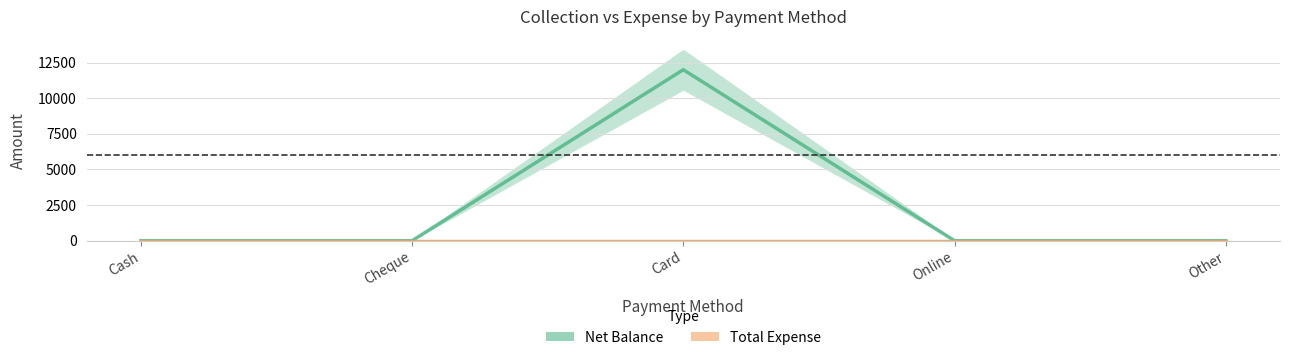

Is the value of Net Balance at Cheque greater than the value of Total Expense at Card?

No